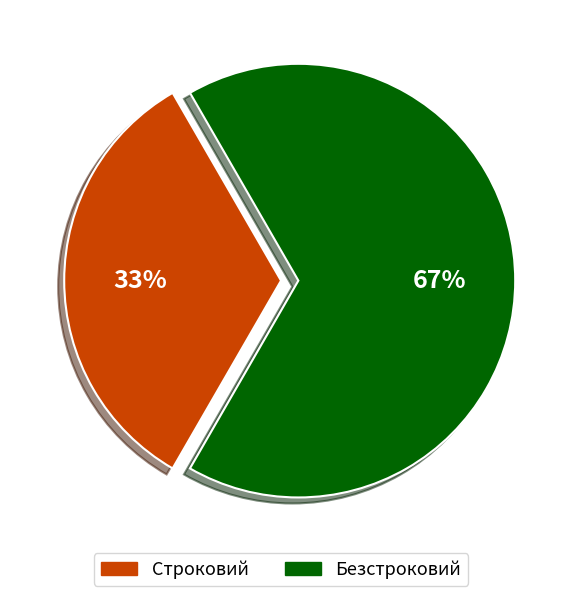

Is Строковий the majority of the pie?

No